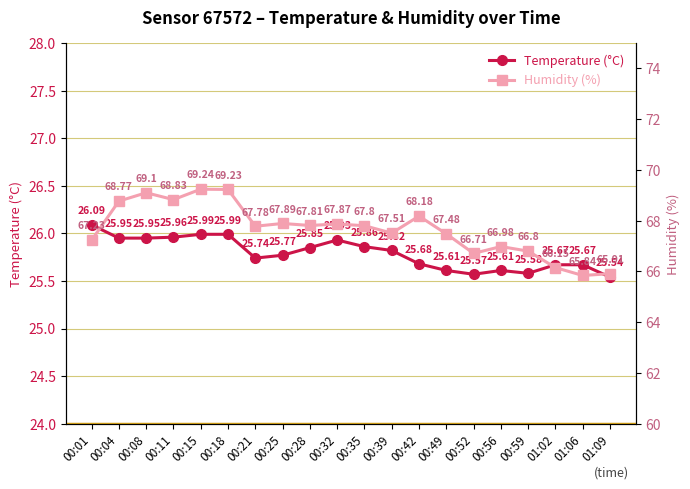

Rank the series by their maximum value, from lowest to highest.

temperature, humidity